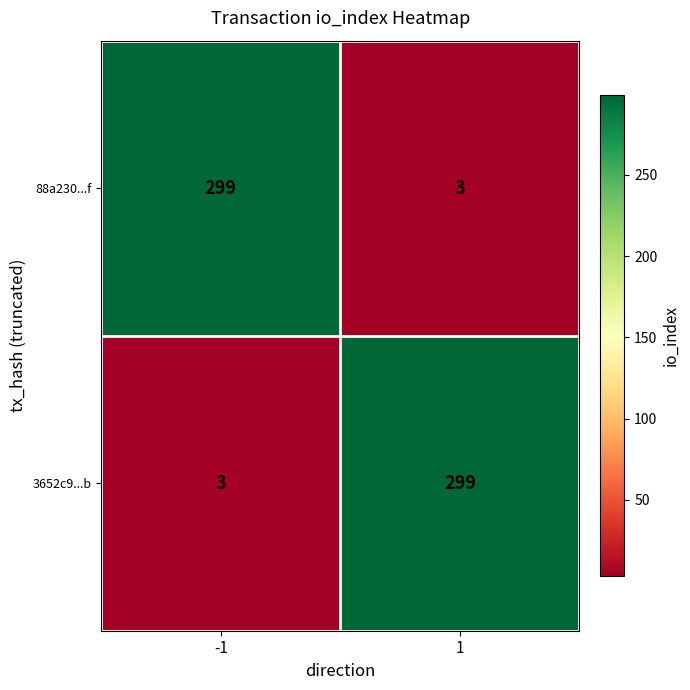

What is the sum of all 3652c9...b values?

302